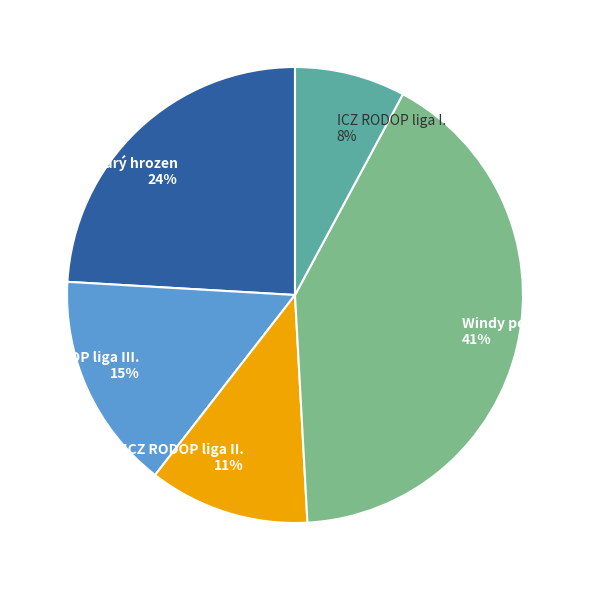

Does ICZ RODOP liga II. account for over 50% of the chart?

No